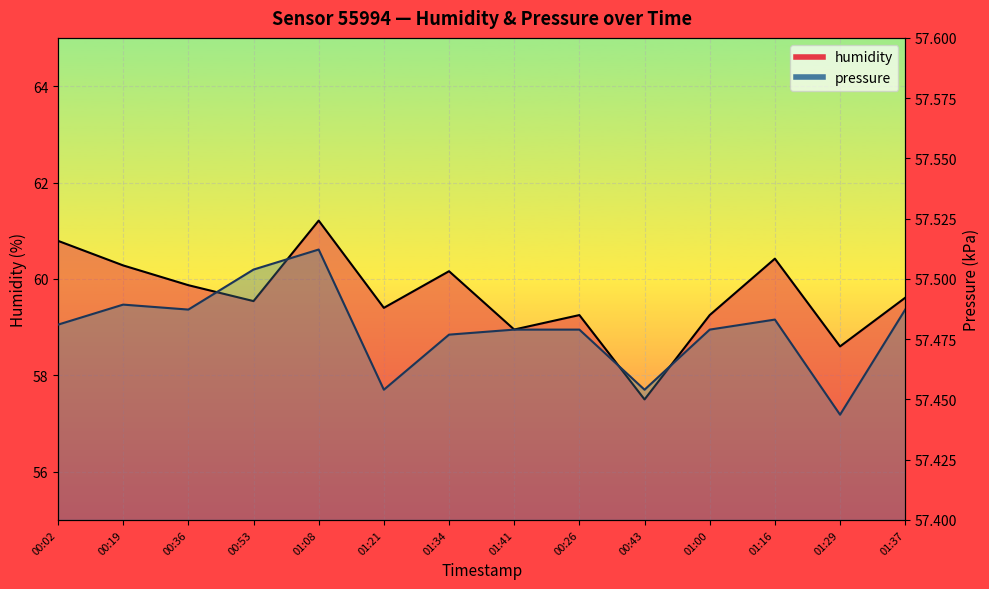

What is the greatest value displayed?

61.2